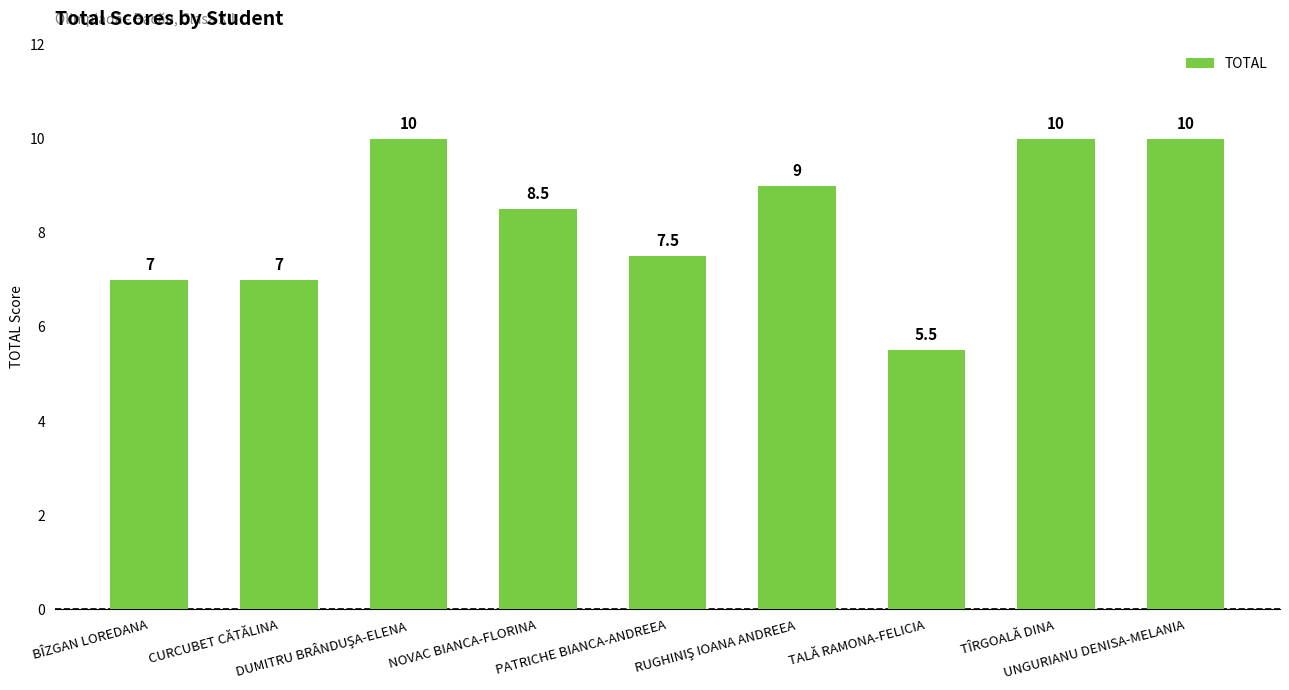

What is the label of the 5th bar from the left?

PATRICHE BIANCA-ANDREEA